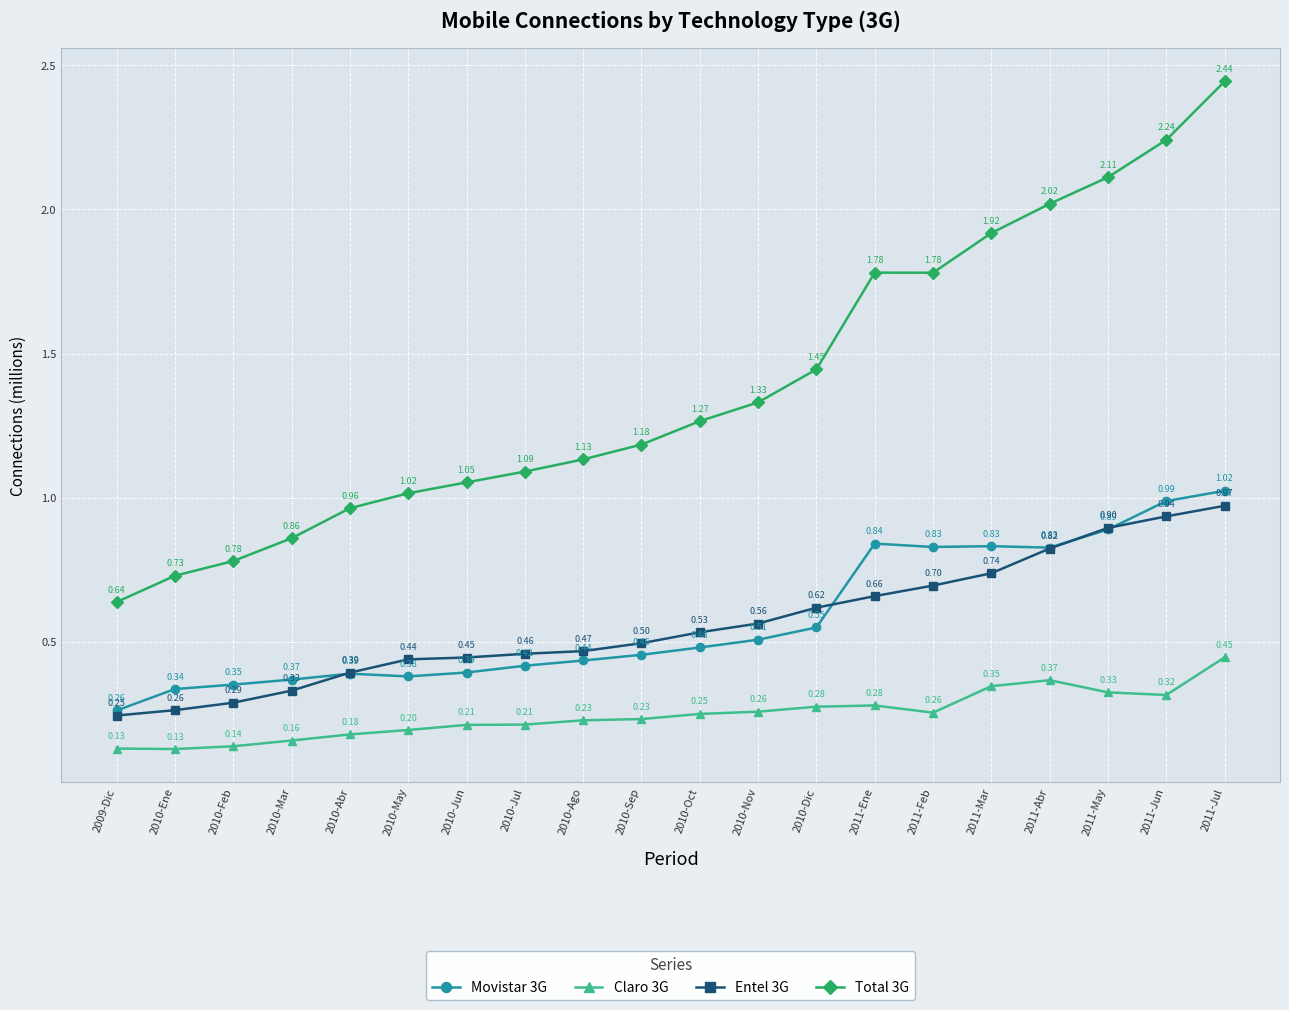

In Movistar 3G, how many points are higher than both neighbors (excluding endpoints)?

3